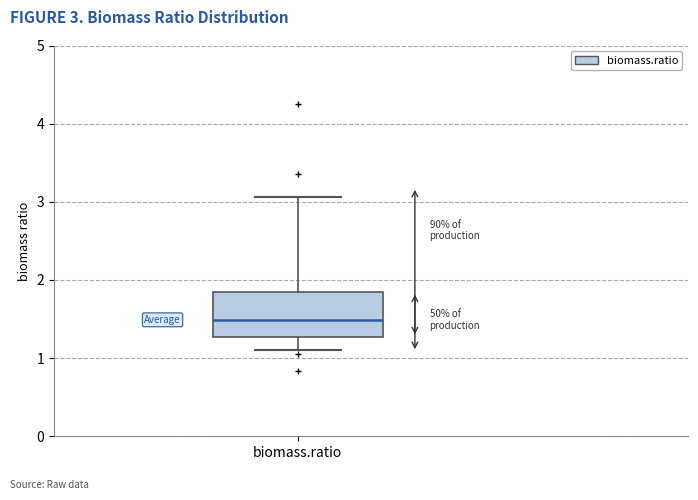

Where does the upper whisker of the box for biomass.ratio end on the y-axis? The values are not printed on the chart, so give them approximately, as read against the axis.

3.1